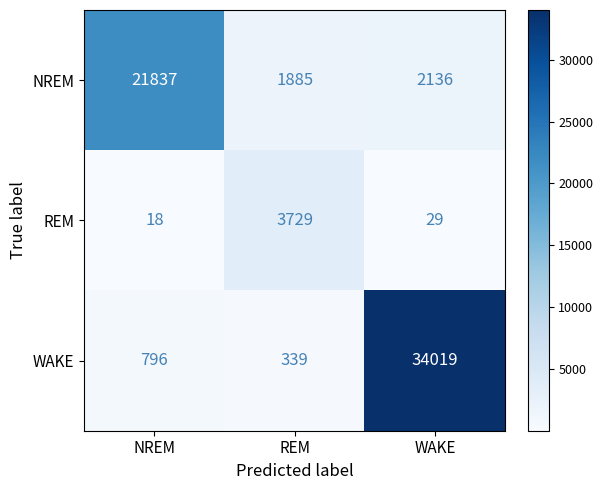

Which label corresponds to the smallest value in the chart?

NREM